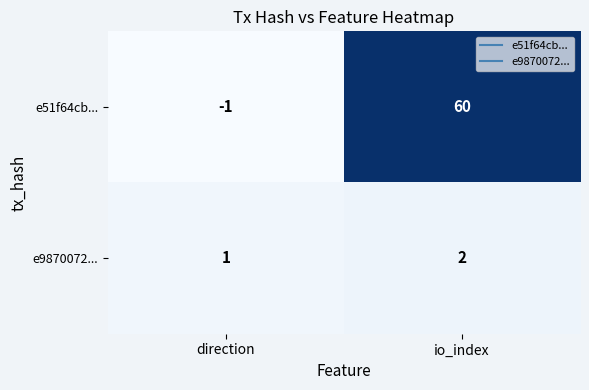

True or false: e51f64cb... has a value of -2 at direction.

False